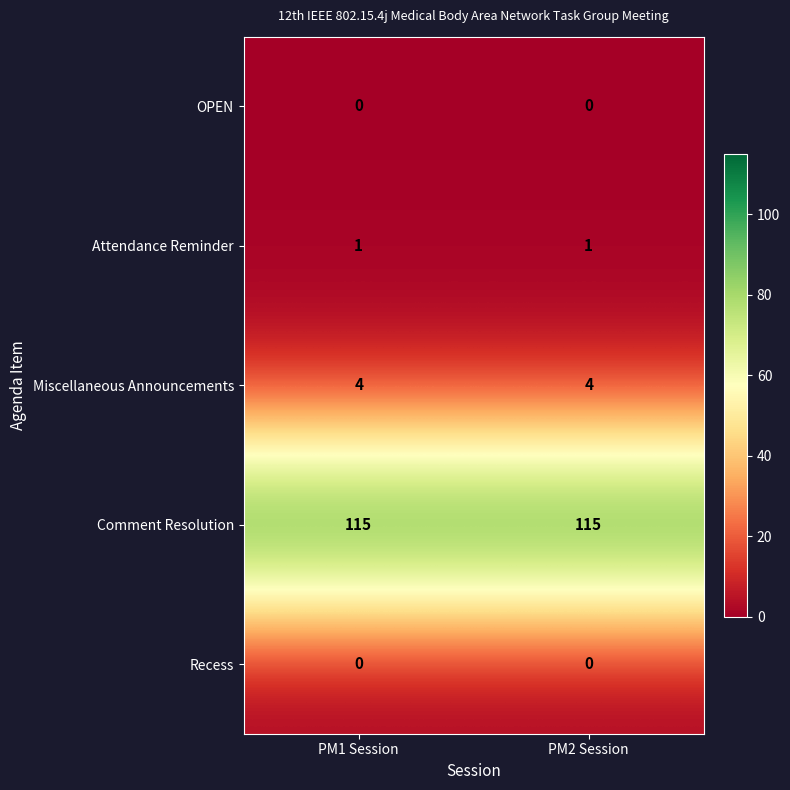

What is the spread (max minus min) of values at PM1 Session?

115